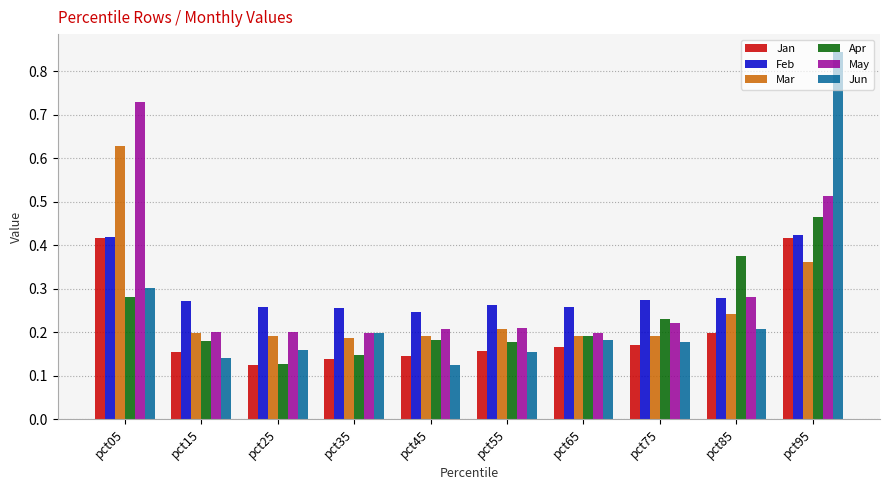

Which category has the highest value across all series?

pct95